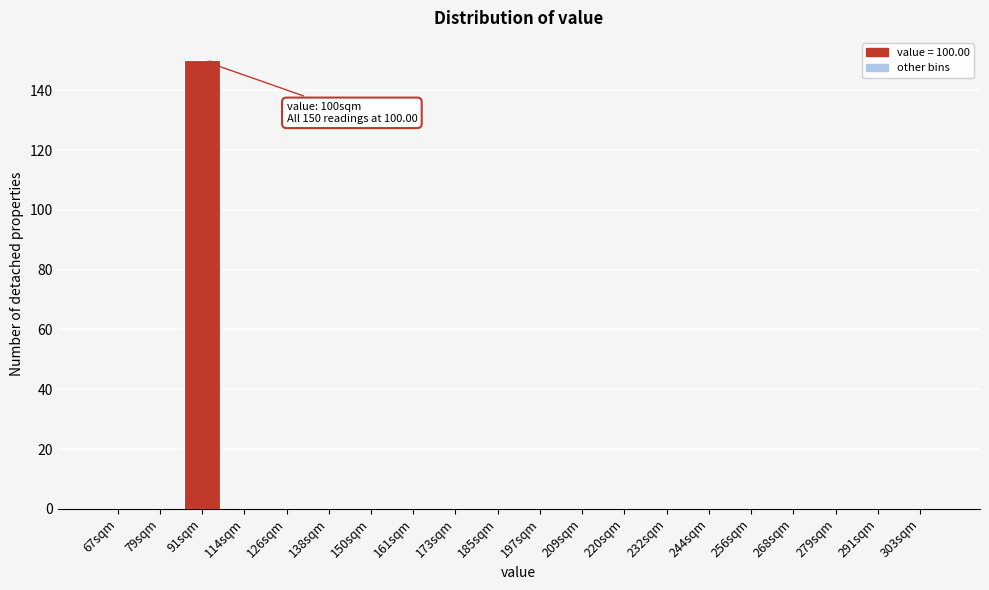

Reading left to right, what are all the values shown in this chart?

67sqm=0	79sqm=0	91sqm=150	114sqm=0	126sqm=0	138sqm=0	150sqm=0	161sqm=0	173sqm=0	185sqm=0	197sqm=0	209sqm=0	220sqm=0	232sqm=0	244sqm=0	256sqm=0	268sqm=0	279sqm=0	291sqm=0	303sqm=0